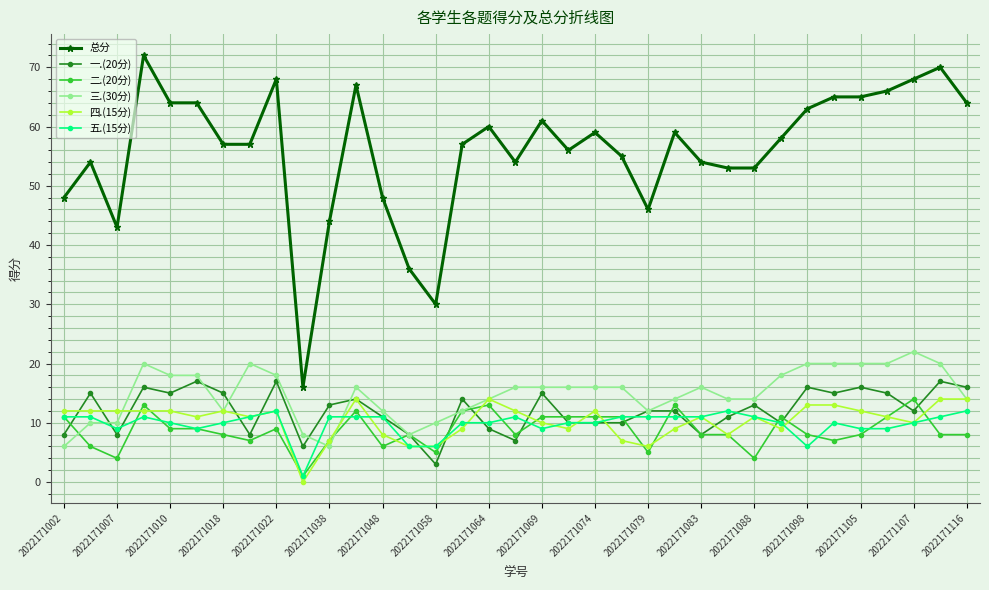

Which series has the largest total across all categories?

总分